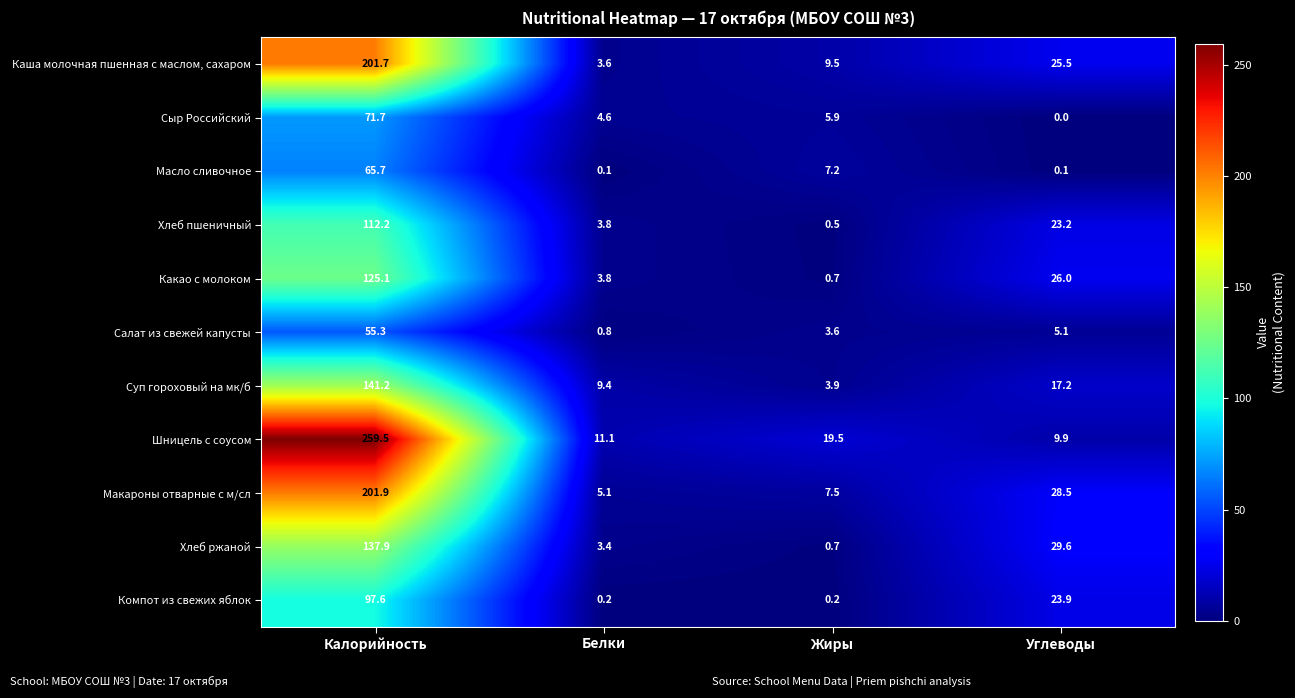

What is the total value across all series at Углеводы?

189.0